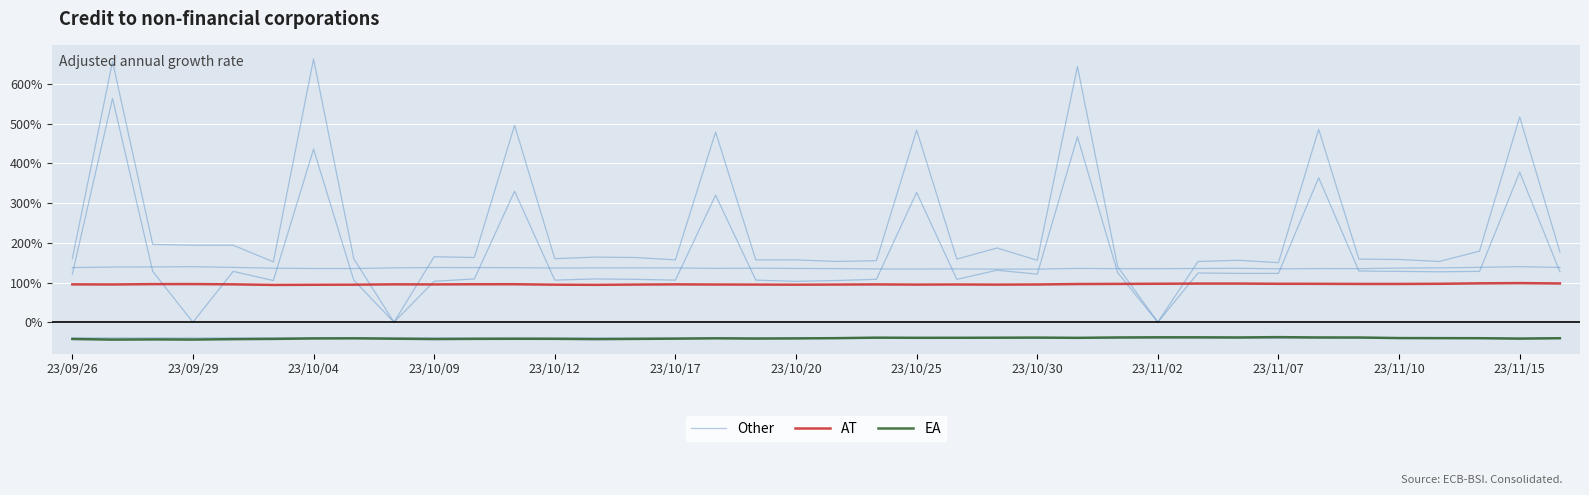

How many distinct data groups are displayed?

3